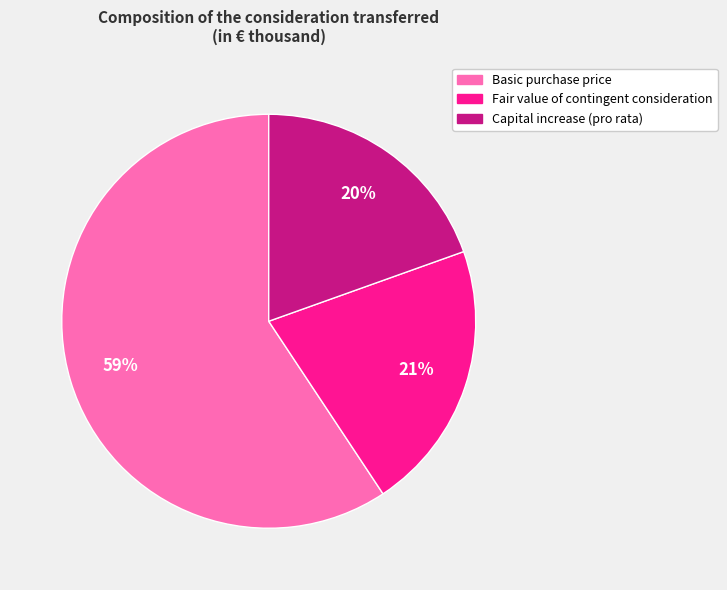

To the nearest percent, what percentage of the pie is Capital increase (pro rata)?

20%